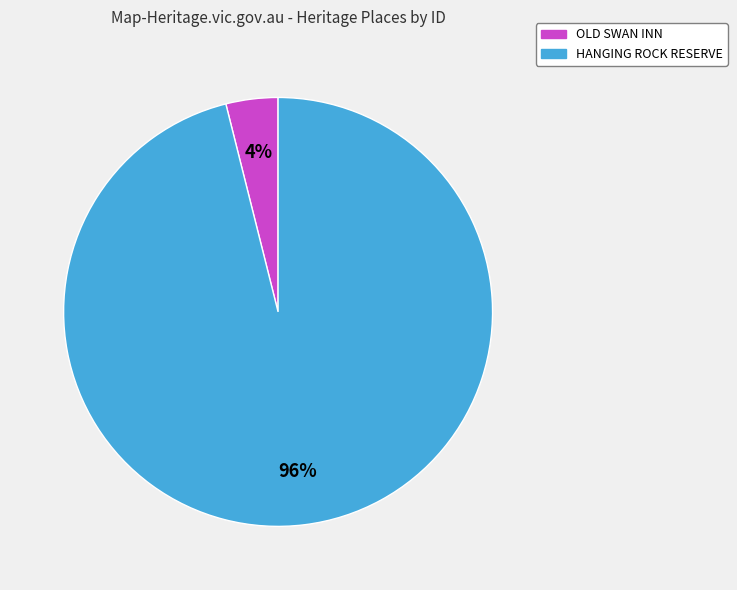

Which slice represents more than half of the pie?

HANGING ROCK RESERVE